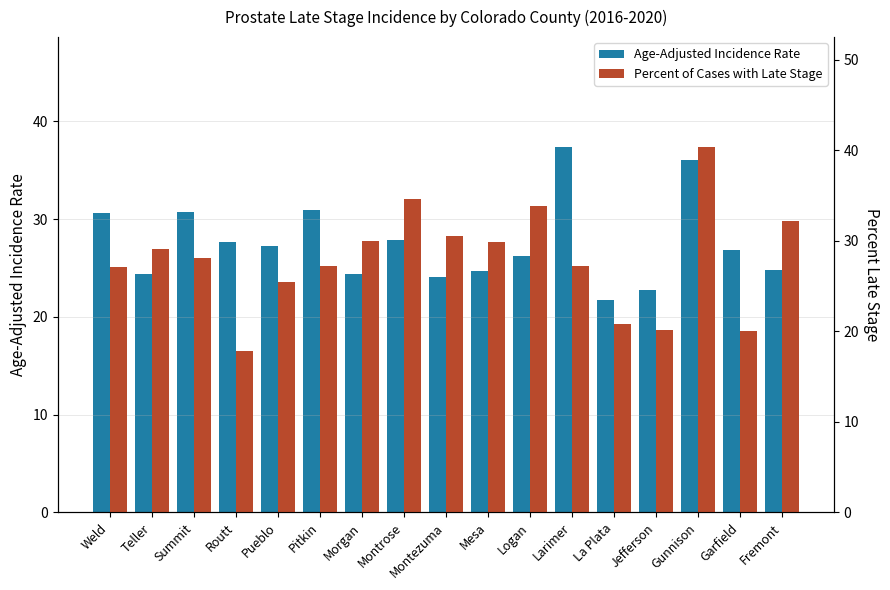

What is the label of the 6th bar from the left?

Pitkin